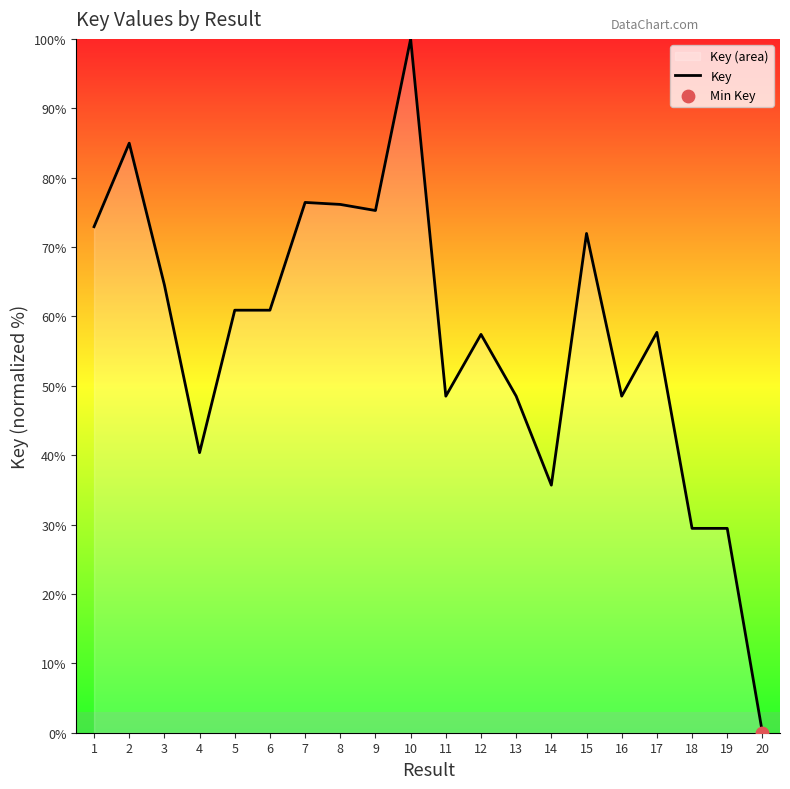

Between 10 and 20, which is larger?

10